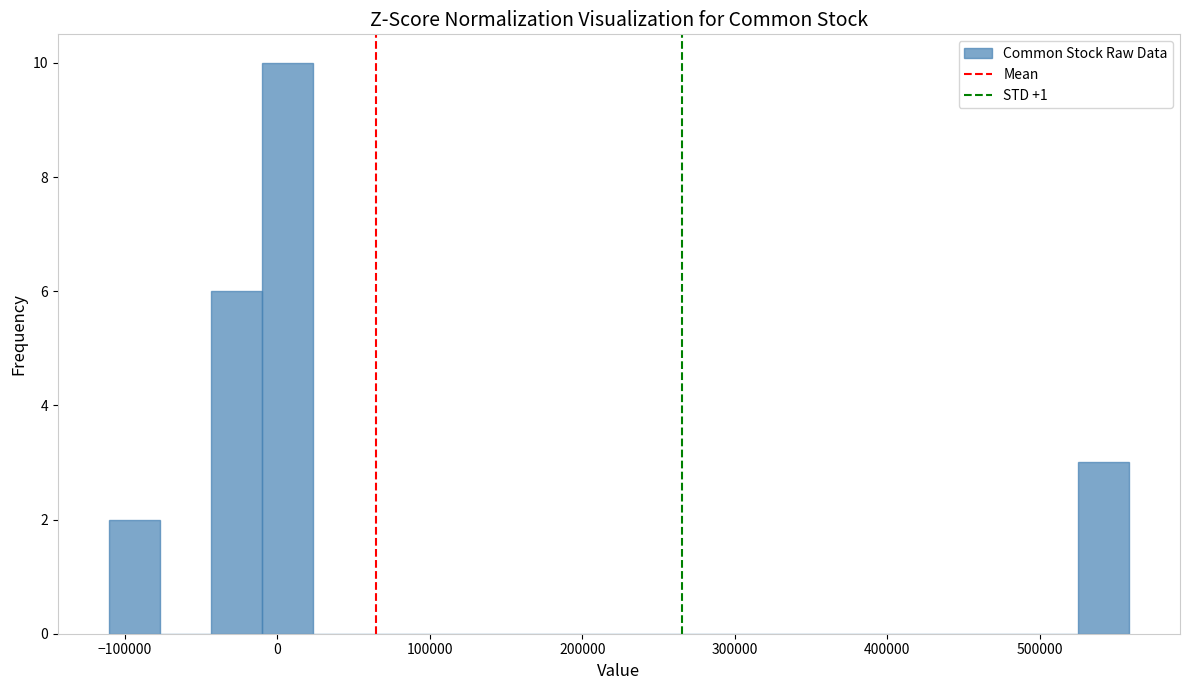

Around what value on the x-axis is the tallest bar? Give the approximate position of its centre, as read against the axis.

10000